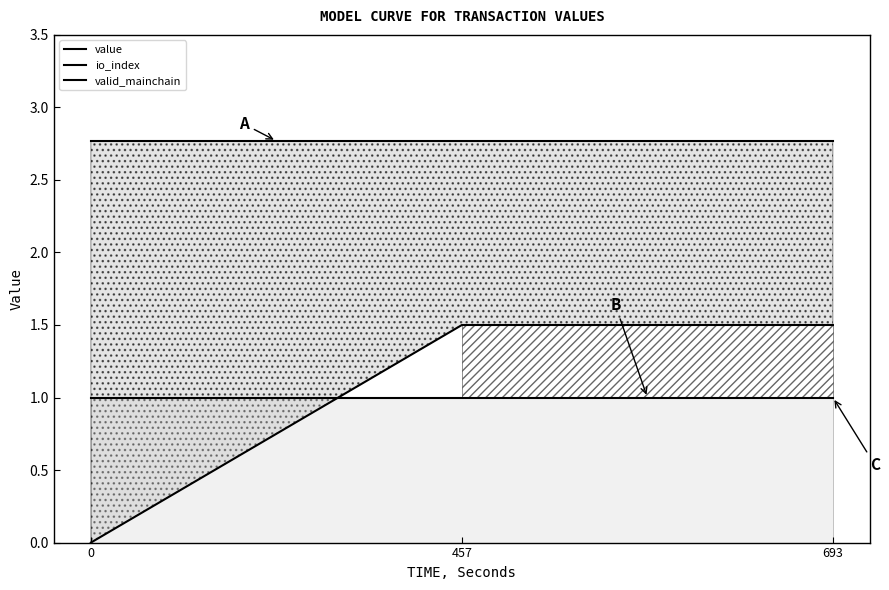

Which series changed the most between 457 and 693?

value